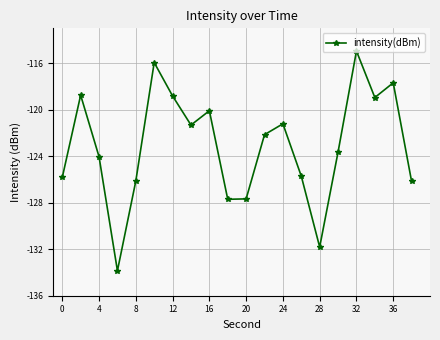

How many interior local valleys (lower than both neighbors) does the data have?

5